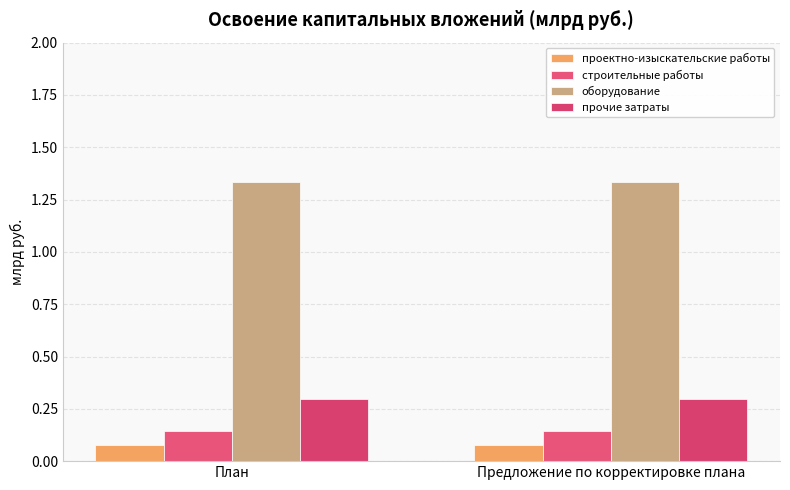

At Предложение по корректировке плана, list the series in order from smallest to largest.

проектно-изыскательские работы, строительные работы, прочие затраты, оборудование